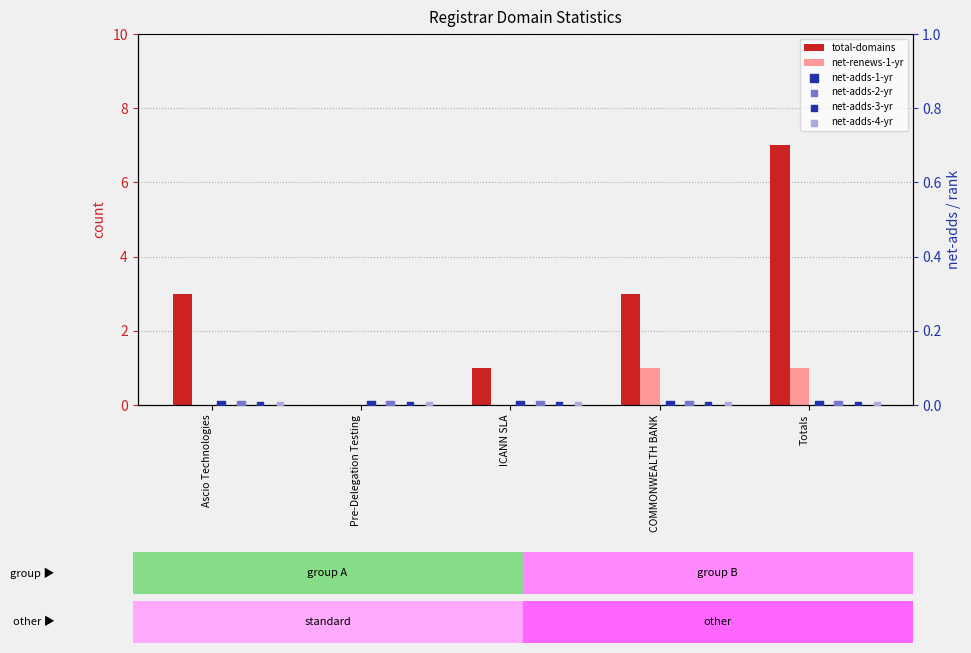

What is the total value across all series at ICANN SLA?

1